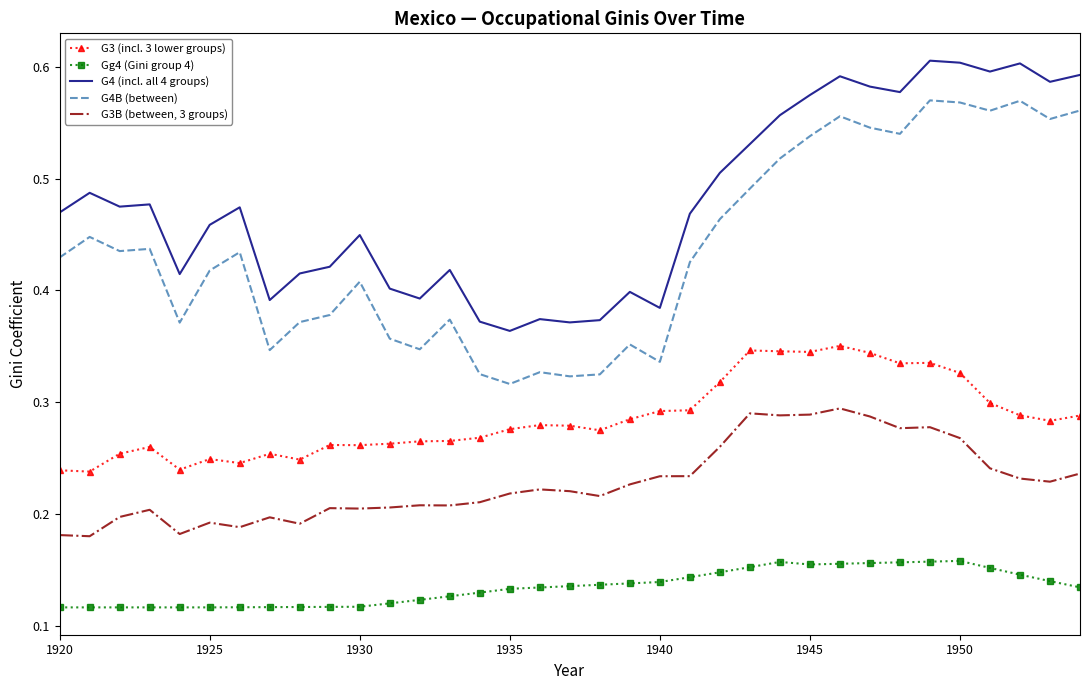

True or false: G4 (incl. all 4 groups) and G4B (between) cross at least once.

False